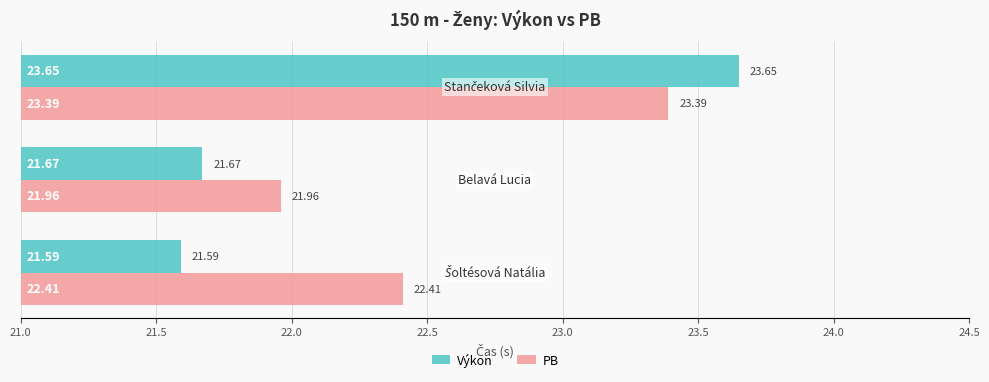

Which series has the widest spread of values?

Výkon